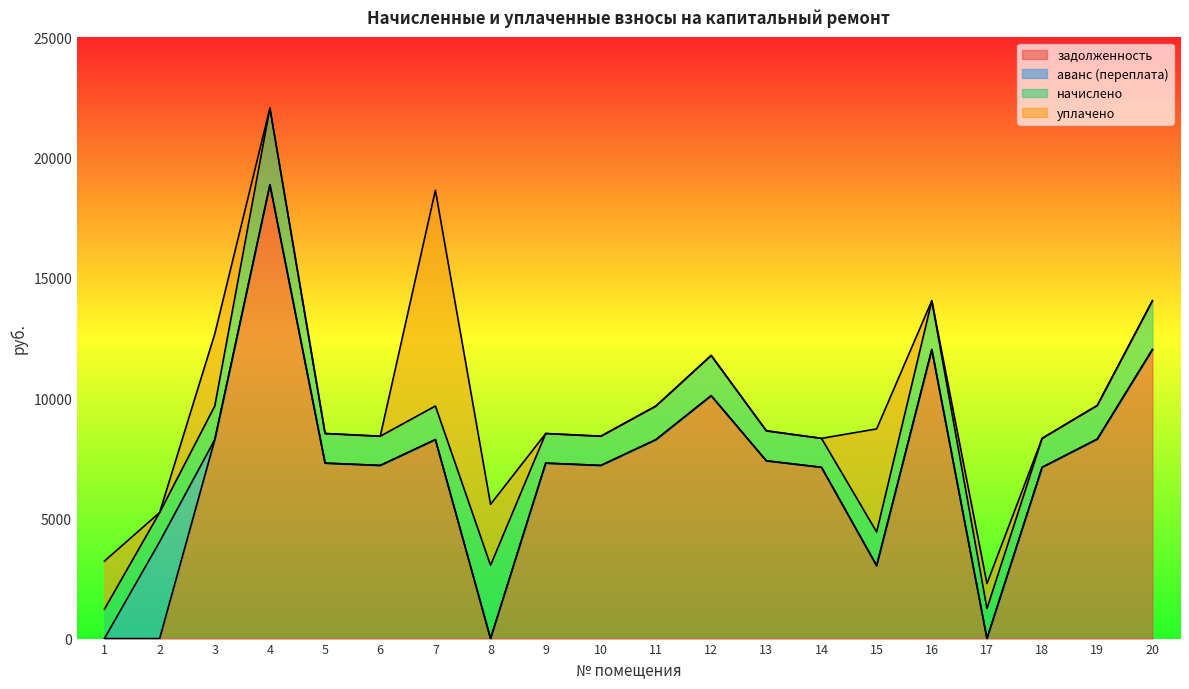

Where do уплачено and начислено first cross each other?

1 and 2